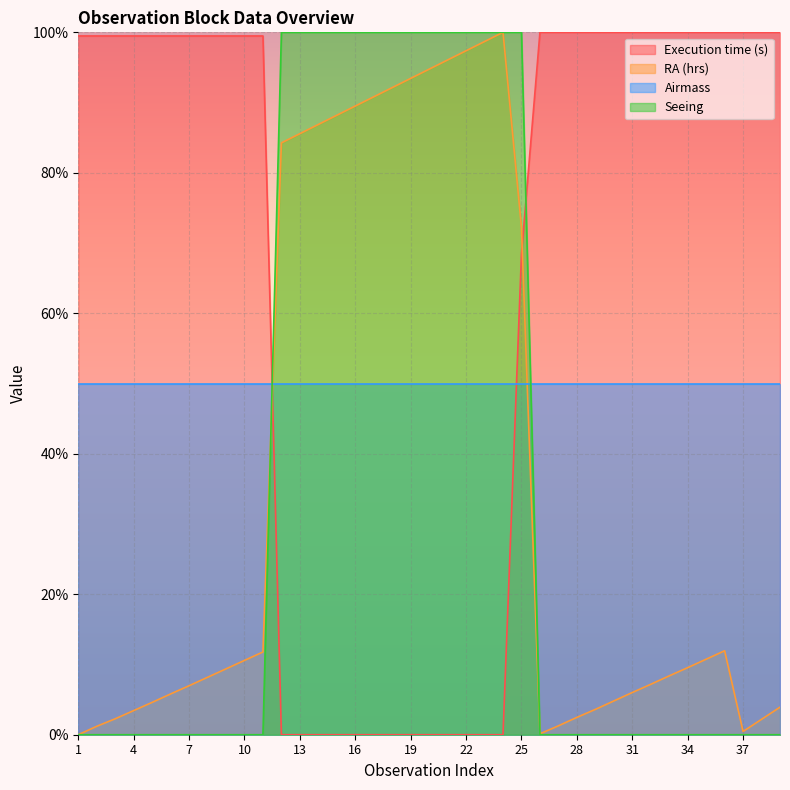

At how many categories does at least one series exceed 98?

39